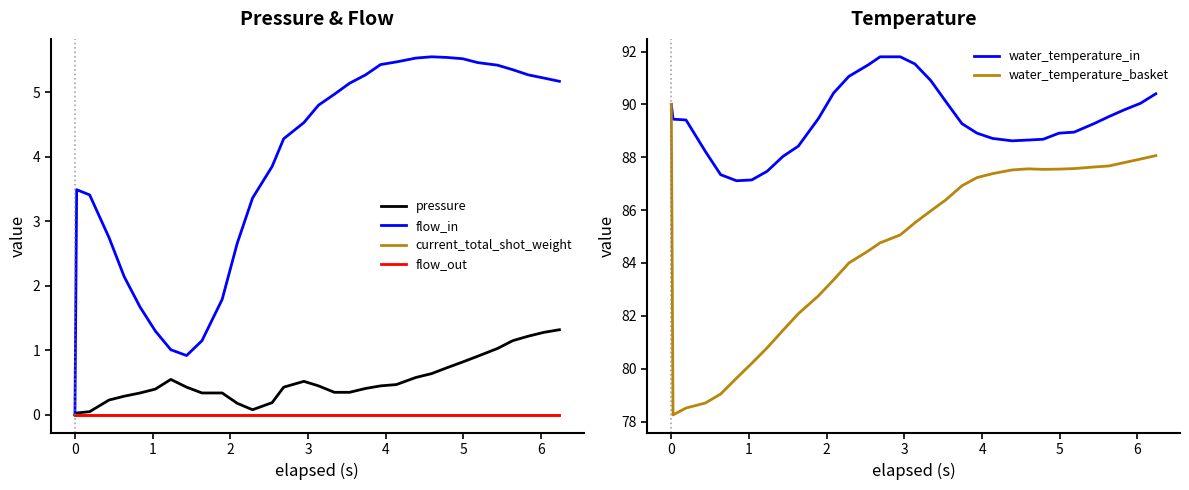

What is the maximum value for water_temperature_in?

91.8